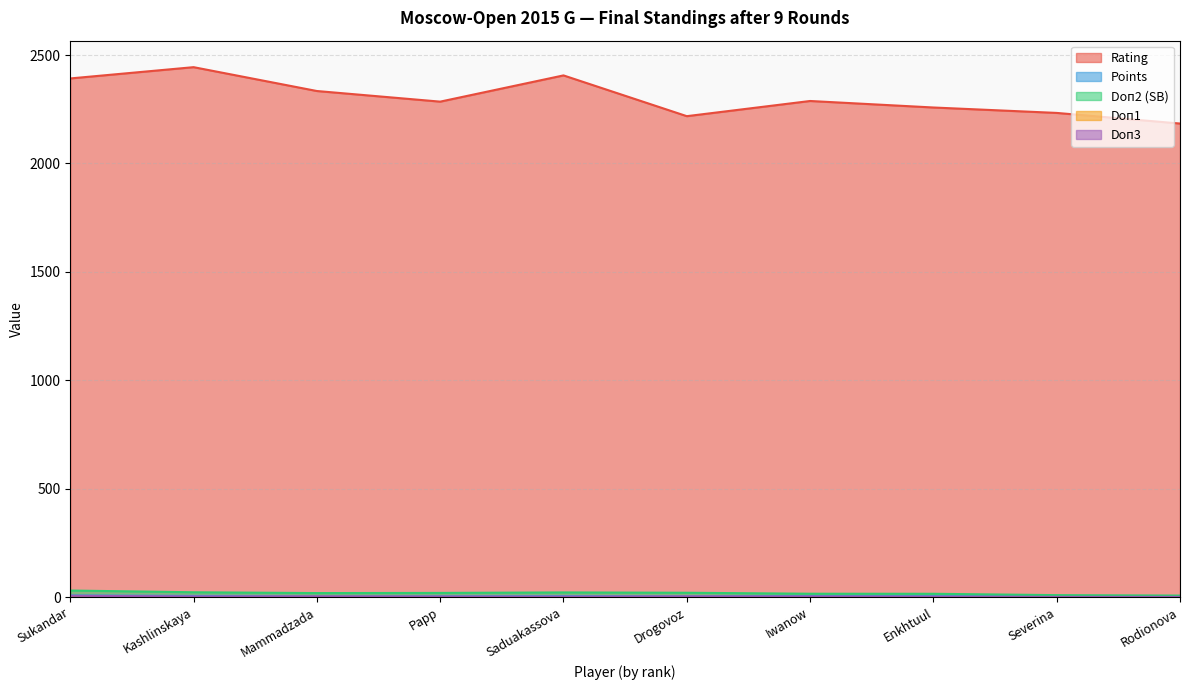

What position from the left is Sukandar?

1